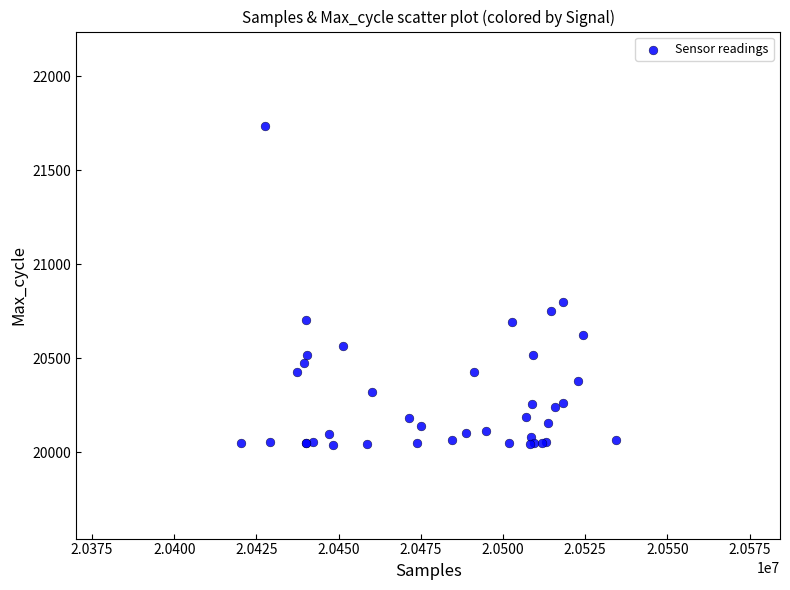

What Y value in the scatter plot is closest to 20888?

20799